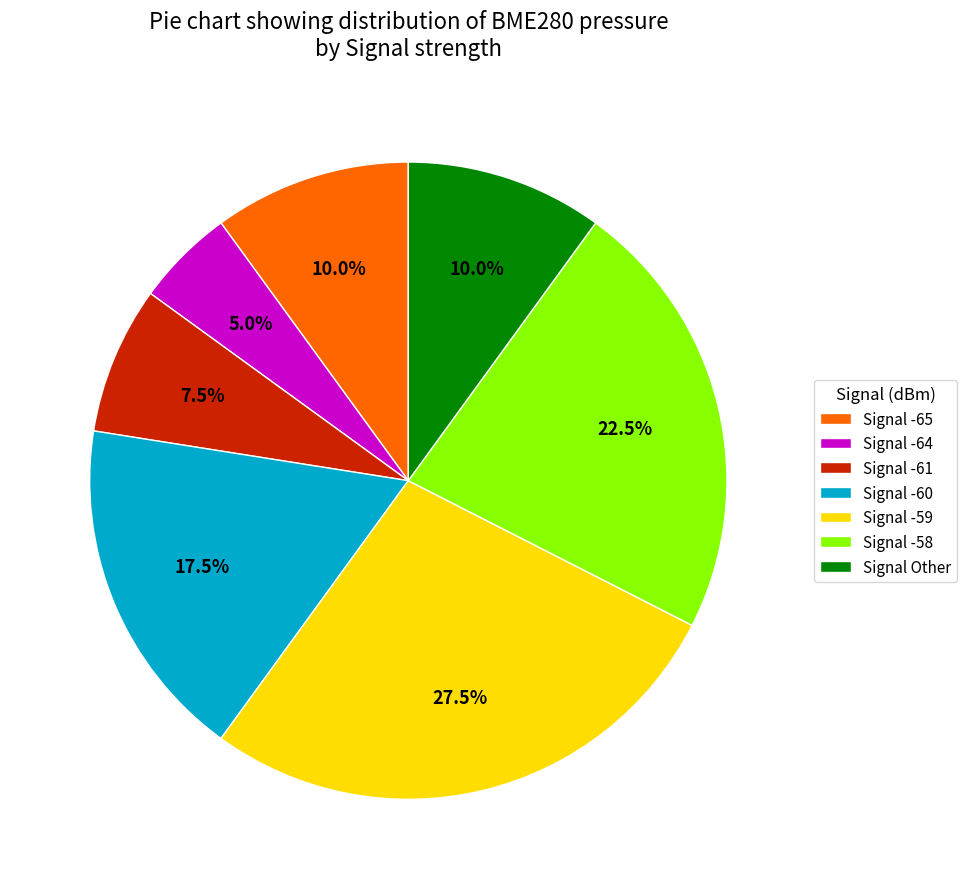

Between Signal -58 and Signal -65, which is larger?

Signal -58